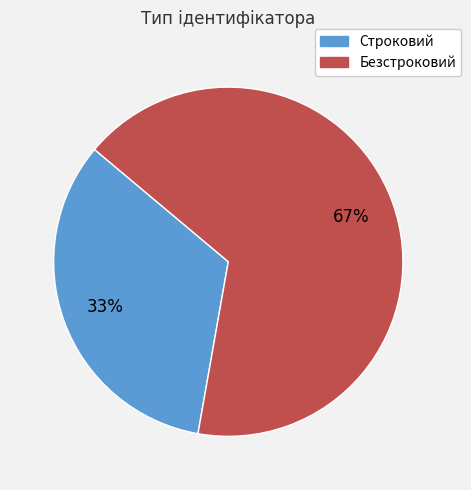

What percentage is the Строковий slice, to the nearest percent?

33%